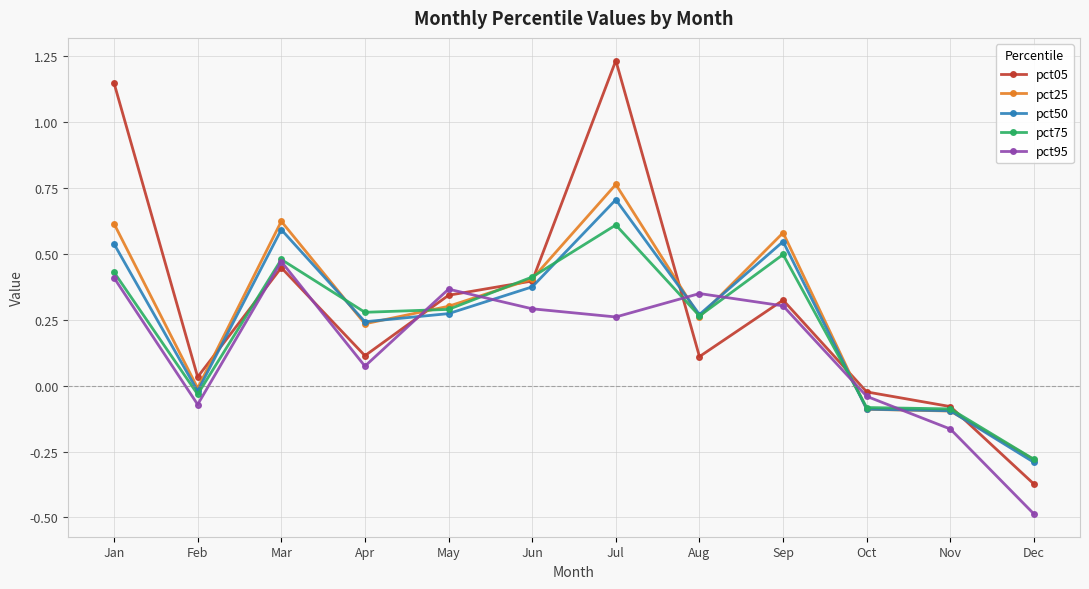

How many values in the pct95 series are below 0?

4